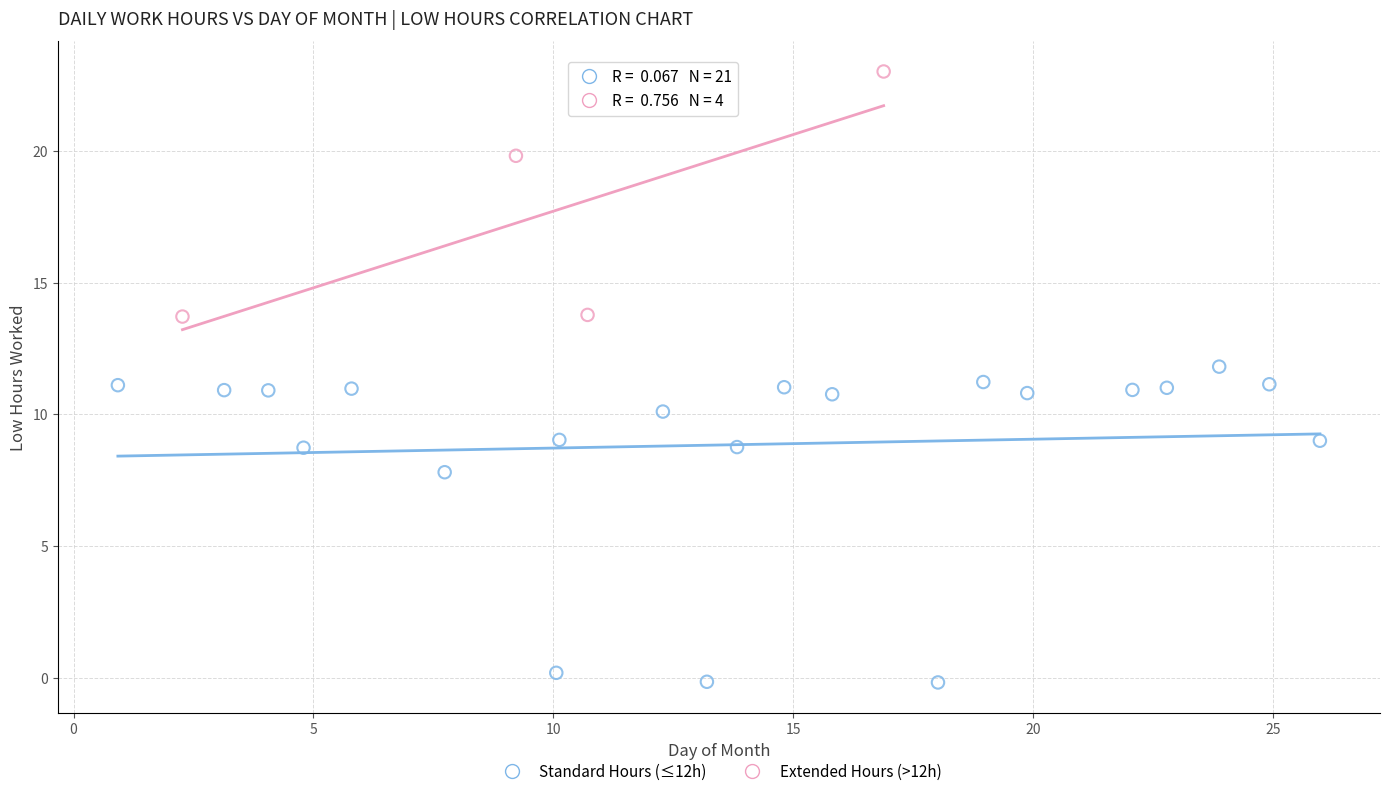

What are all the series names shown in the legend?

Standard Hours (≤12h), Extended Hours (>12h)